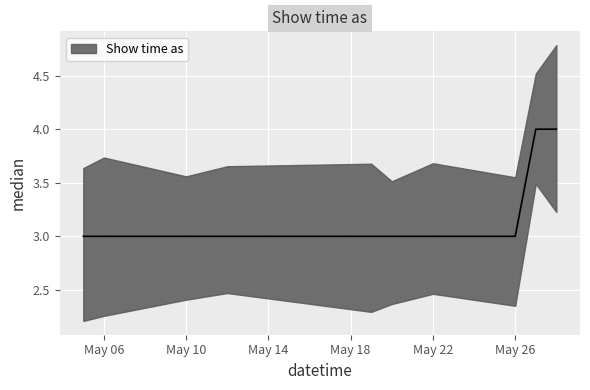

What is the value of the 12th point from the left?

4